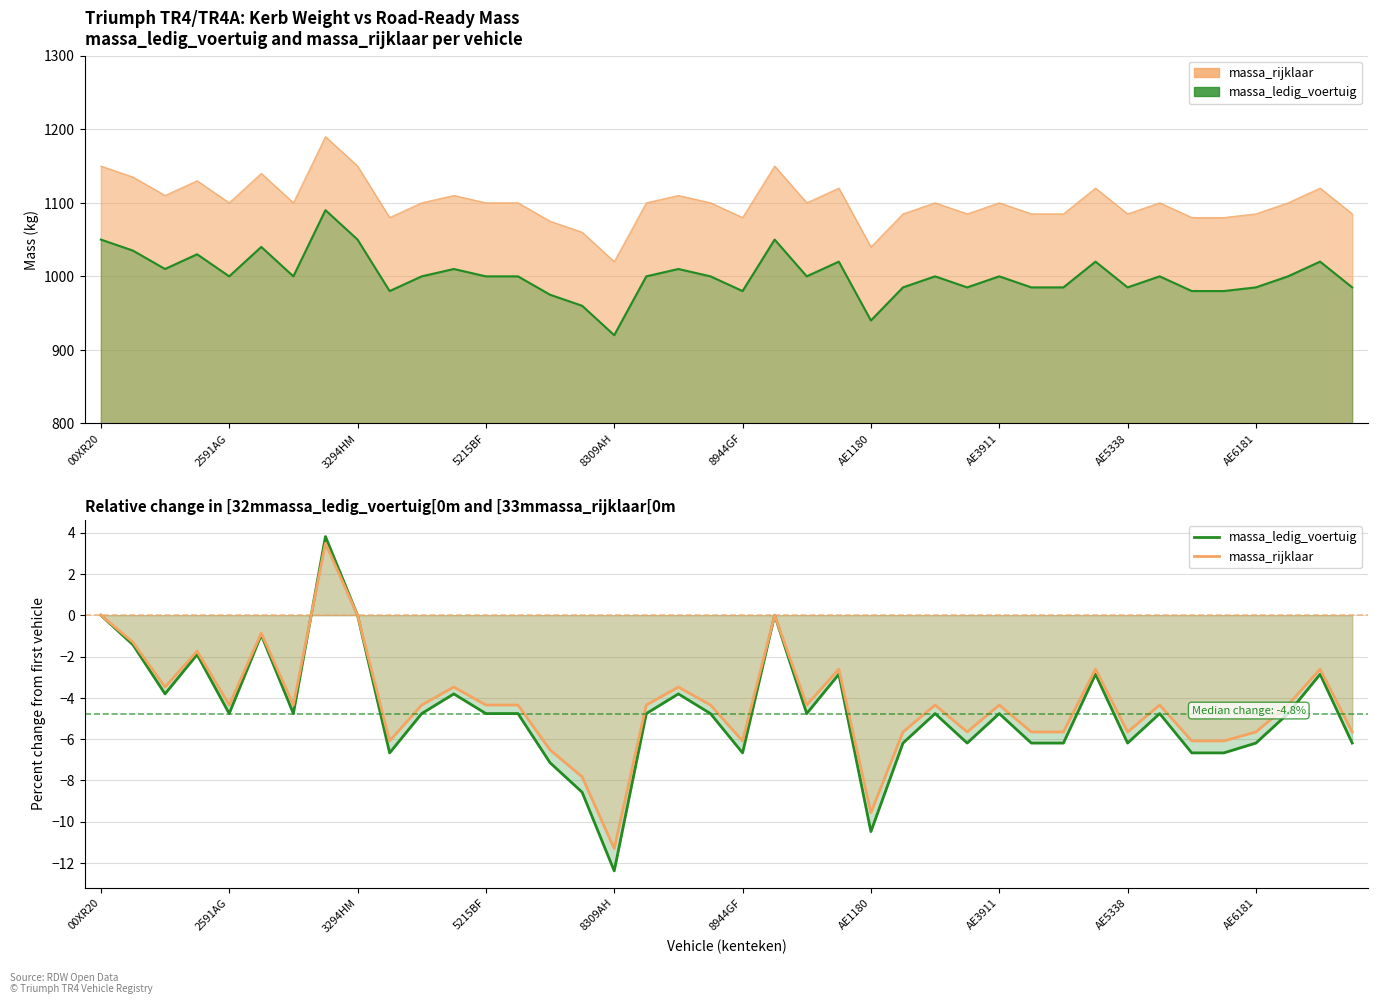

How many values in the massa_ledig_voertuig series are below -4?

27